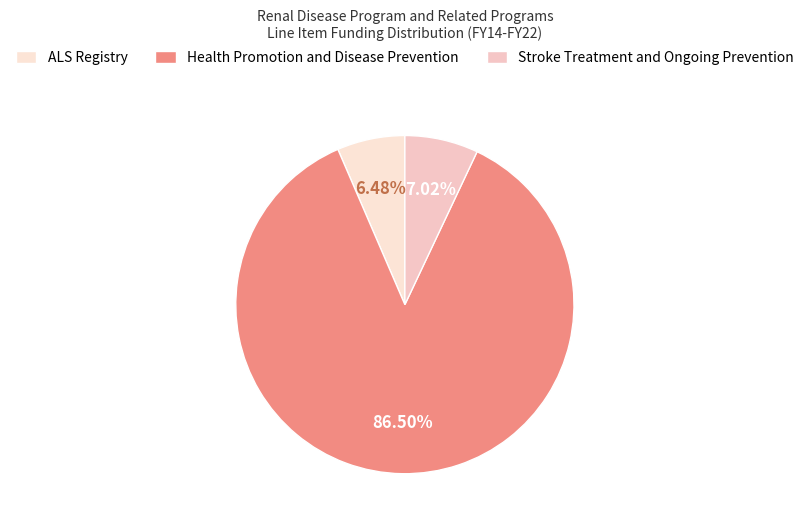

To the nearest percent, what is the average slice percentage?

33%